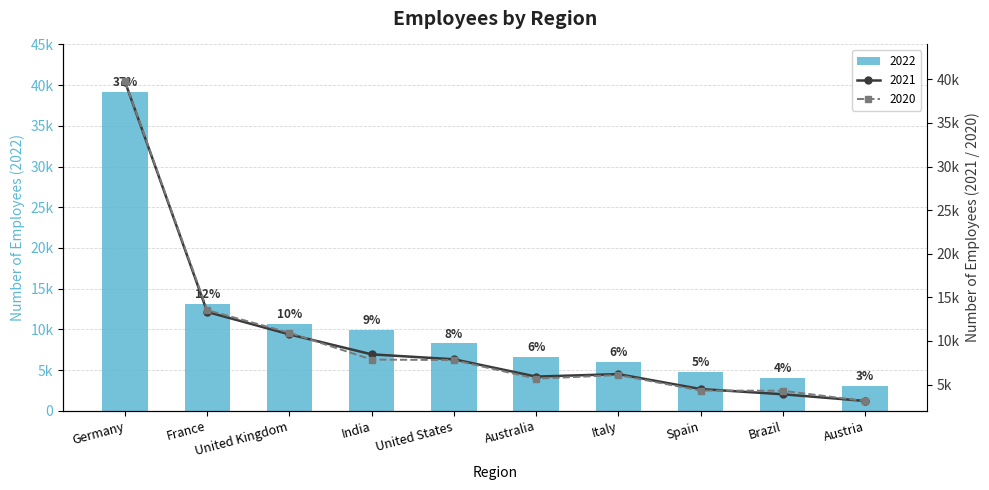

How many series are shown in this chart?

3